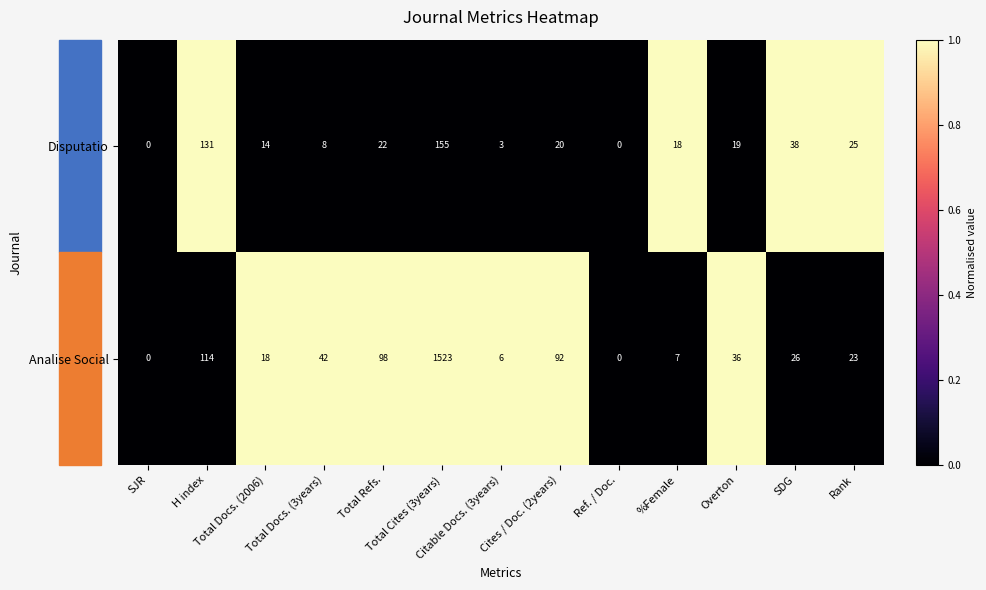

Which series has the widest spread of values?

Analise Social